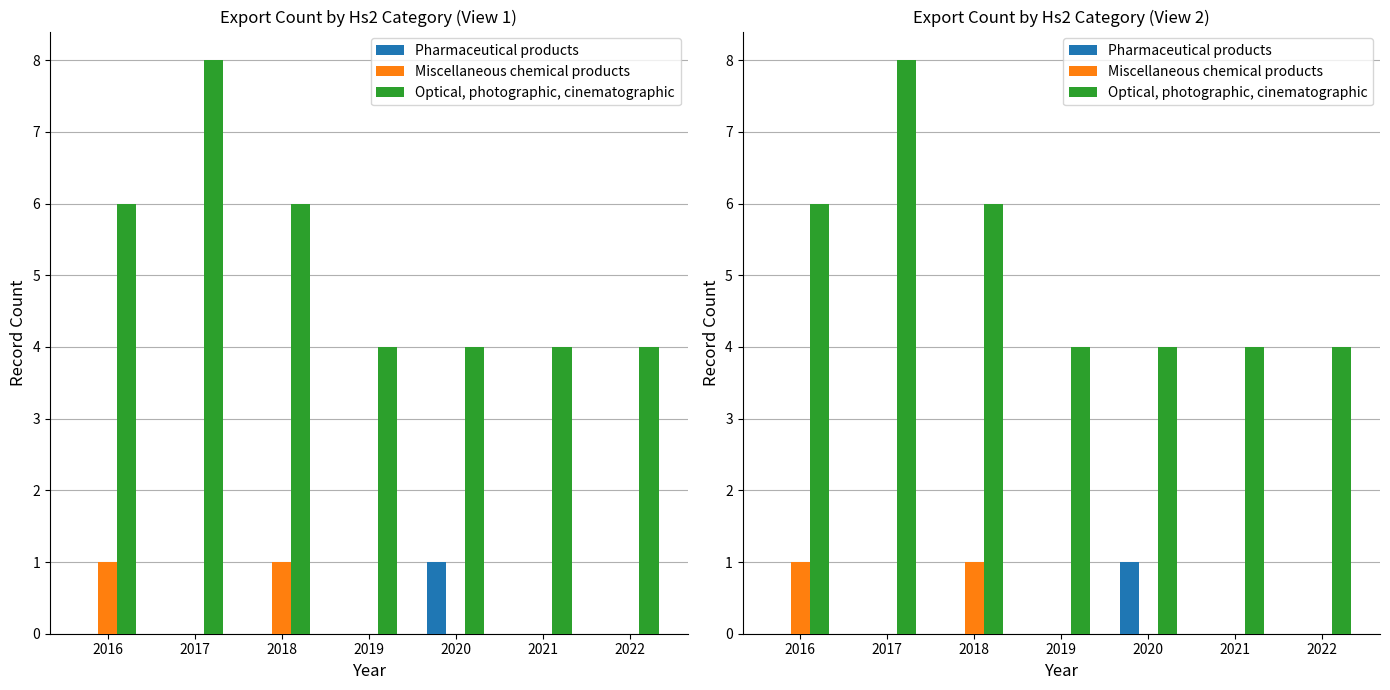

Is the value of Optical, photographic, cinematographic at 2021 greater than the value of Pharmaceutical products at 2020?

Yes